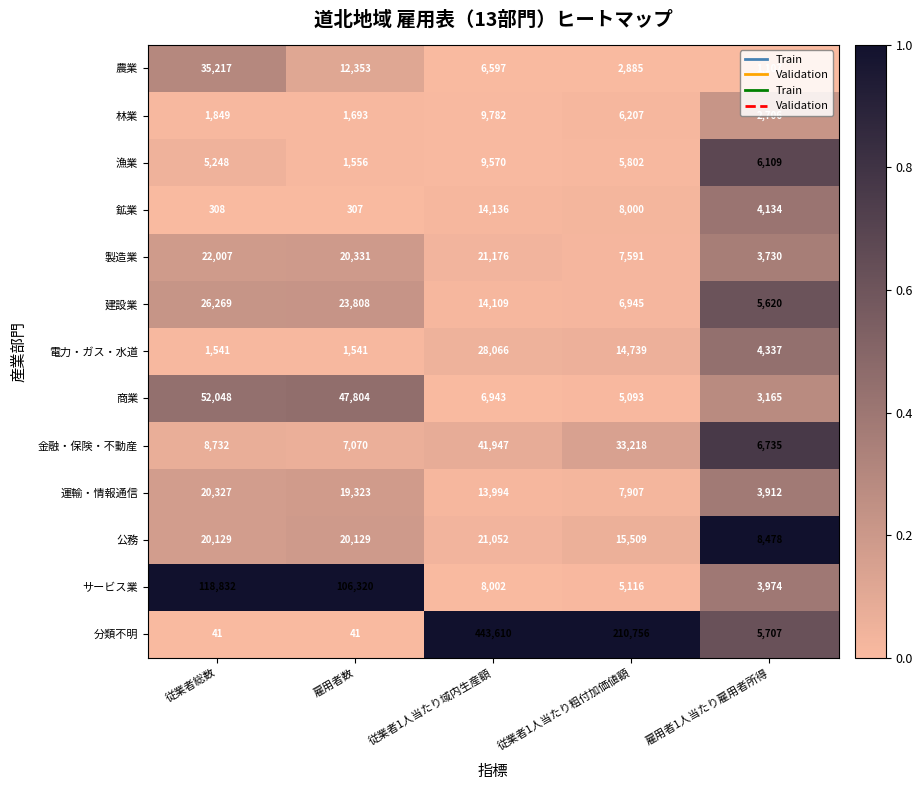

At which label is 公務 closest to 14765?

従業者1人当たり粗付加価値額